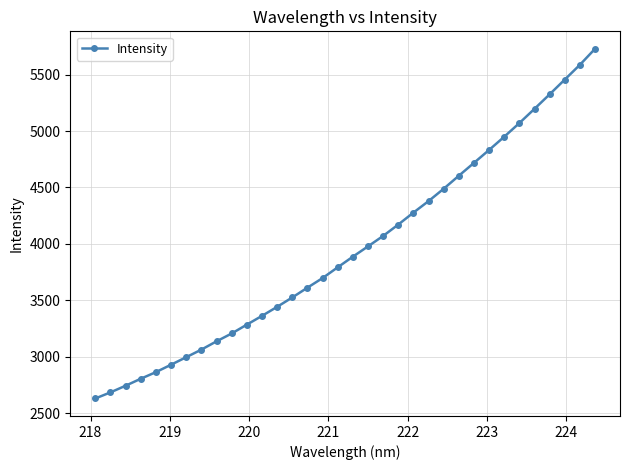

What is the value of the 21st point from the left?

4172.0